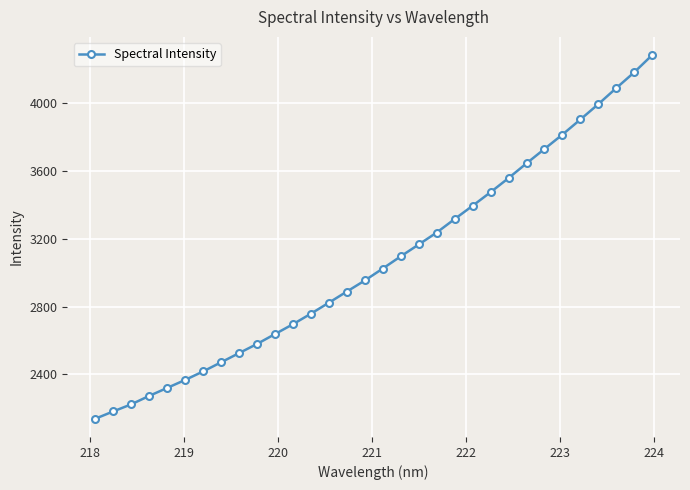

What is the value of the 20th point from the left?

3236.5